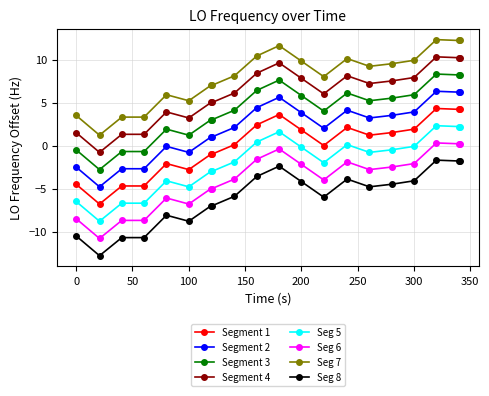

What is the difference between the maximum and second lowest values in the Seg 7 series?

9.0